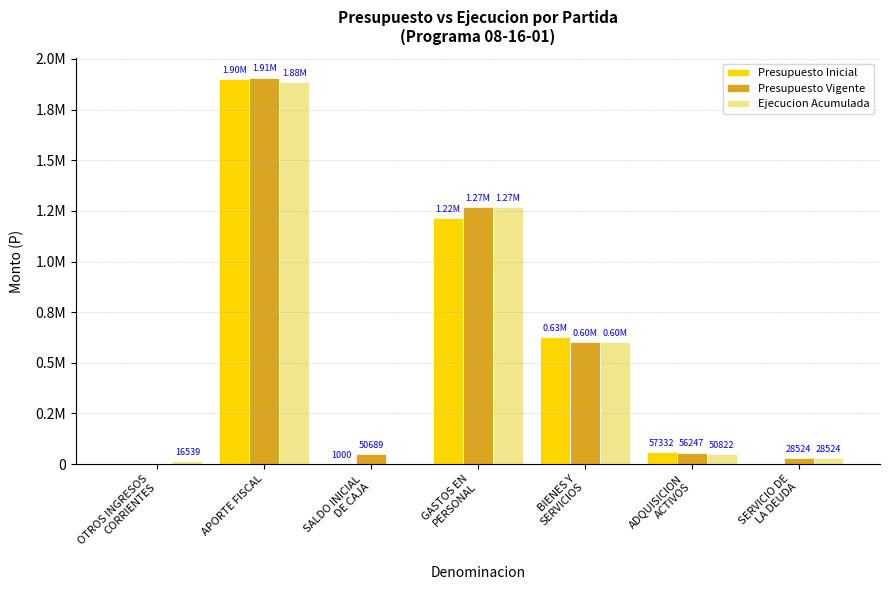

Reading left to right, transcribe all the data shown in this chart.

Presupuesto Inicial: 0	1899172	1000	1215395	627445	57332	0
Presupuesto Vigente: 0	1907665	50689	1270033	603550	56247	28524
Ejecucion Acumulada: 16539	1883873	0	1269968	603210	50822	28524